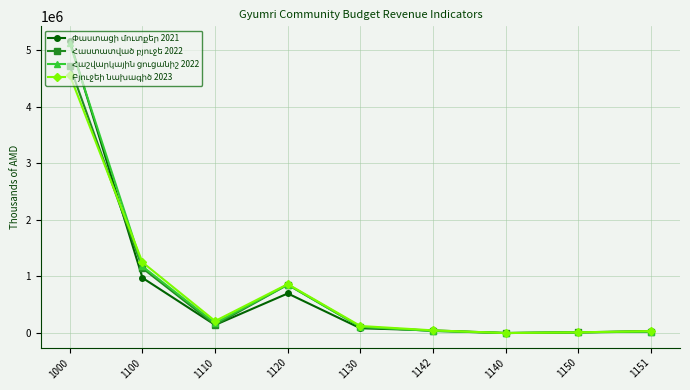

At which category is the sum across all series the highest?

1000